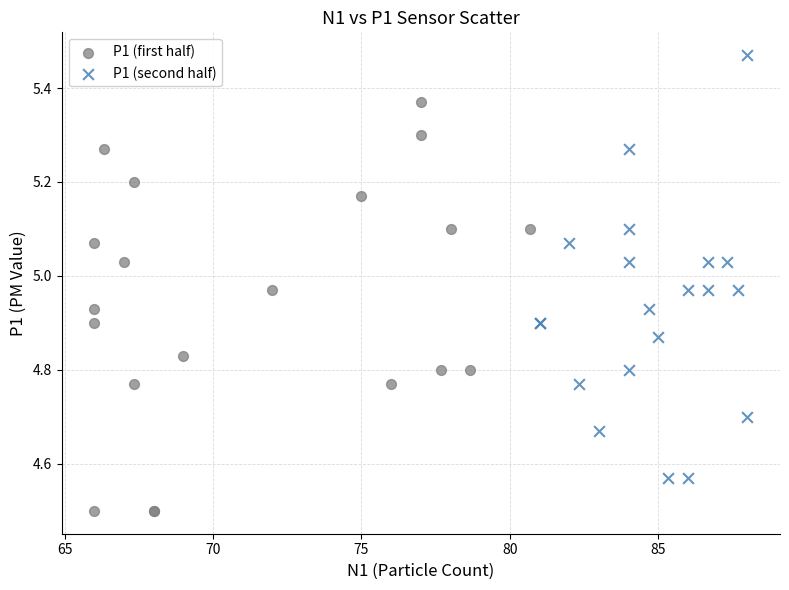

Which series reaches the maximum Y coordinate?

P1 (second half)